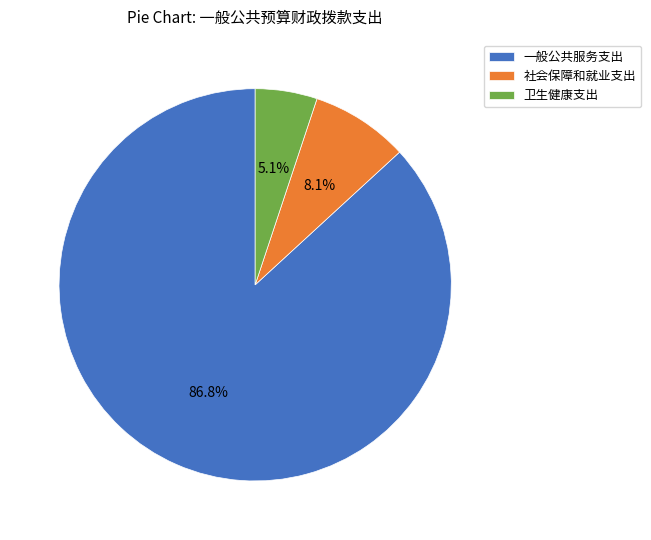

What is the ratio of the value at 一般公共服务支出 to the value at 卫生健康支出?

17.0